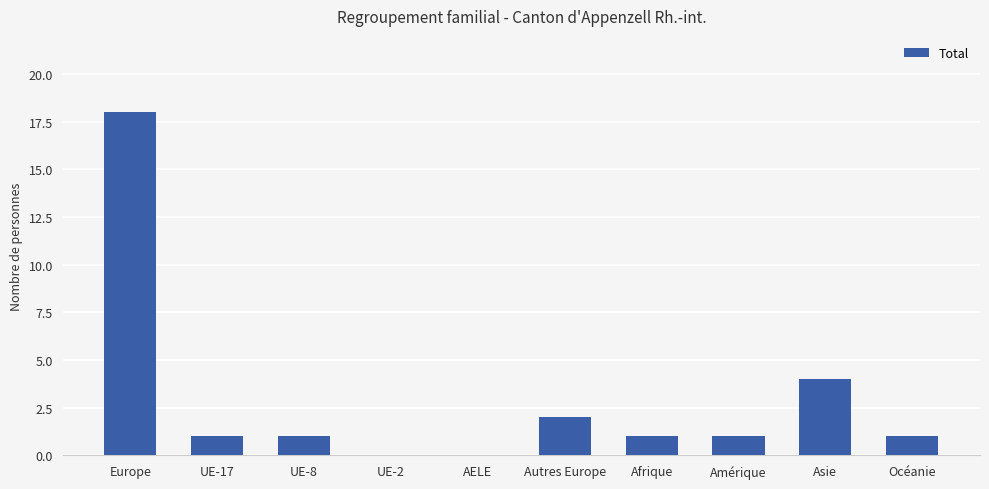

What is the difference between the values at AELE and Autres Europe?

2